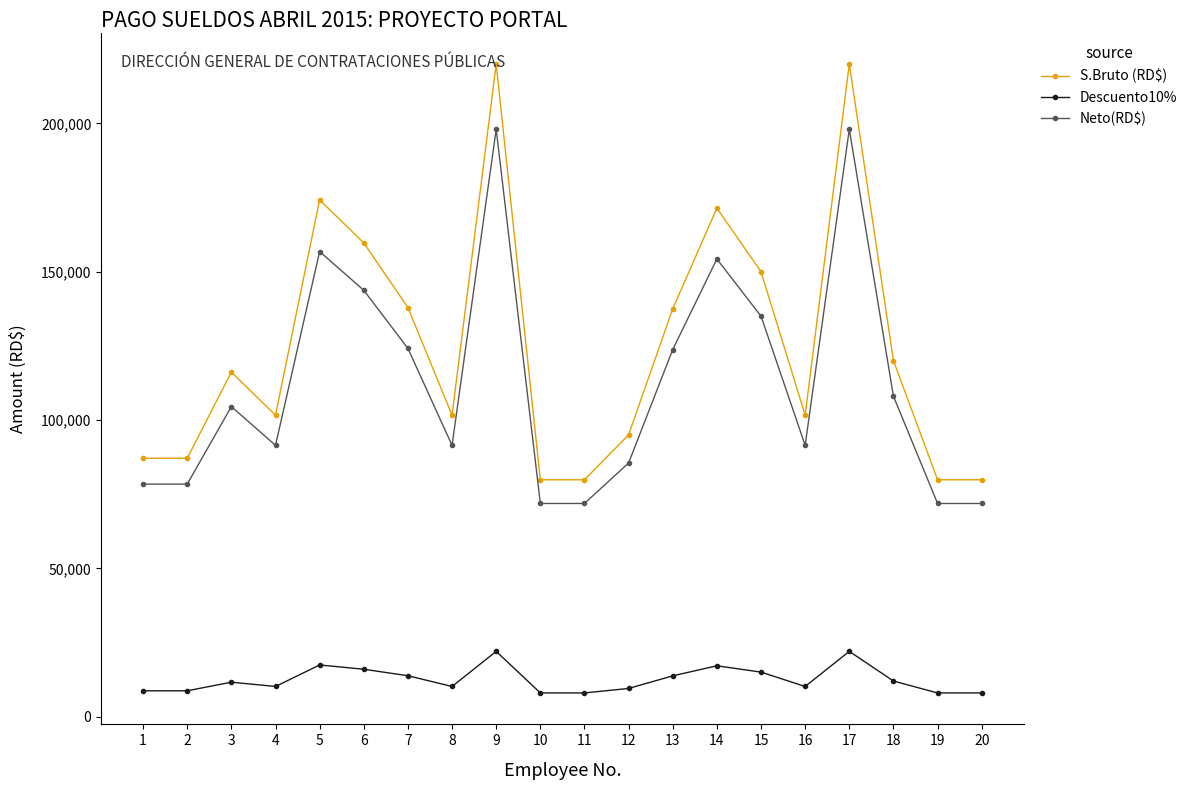

List the series in order of their peak value, lowest first.

Descuento10%, Neto(RD$), S.Bruto (RD$)